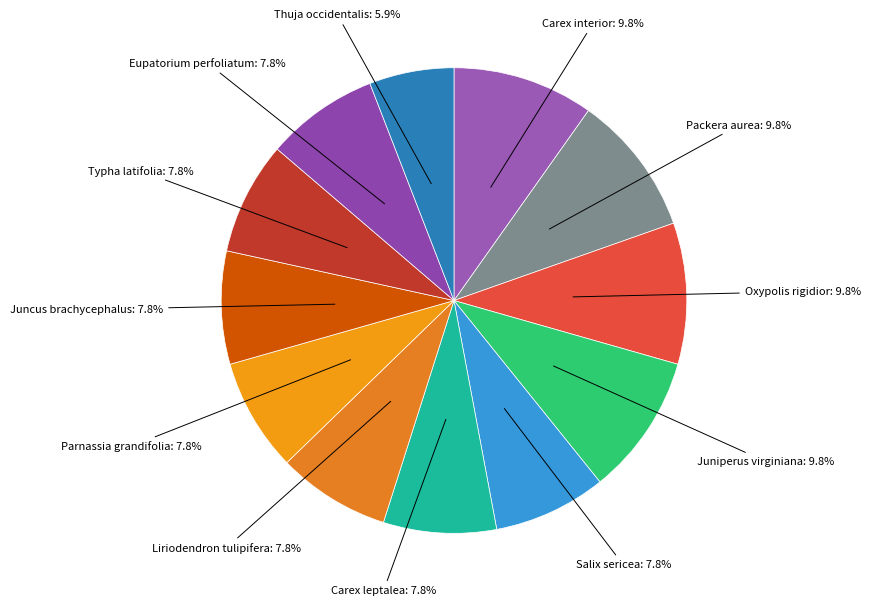

To the nearest percent, what is the average slice percentage?

8%